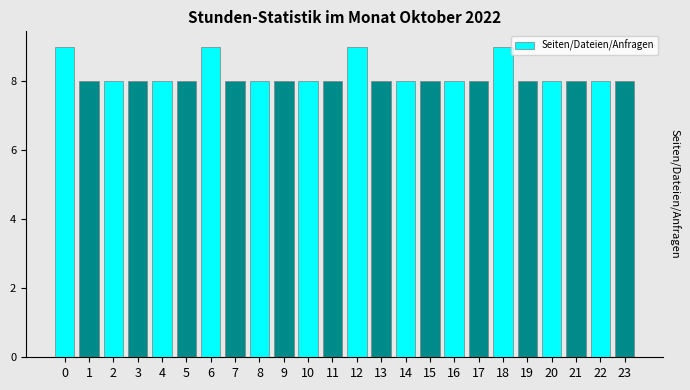

Reading left to right, transcribe all the data shown in this chart.

9	8	8	8	8	8	9	8	8	8	8	8	9	8	8	8	8	8	9	8	8	8	8	8